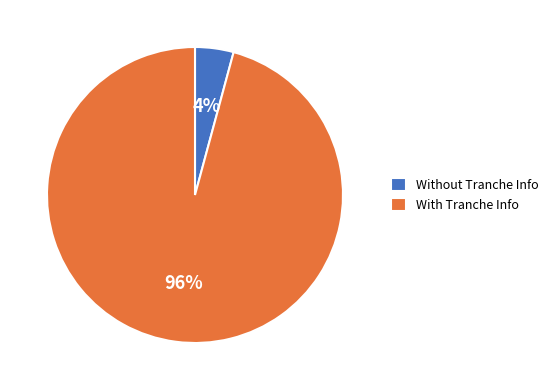

To the nearest percent, what portion does Without Tranche Info represent?

4%